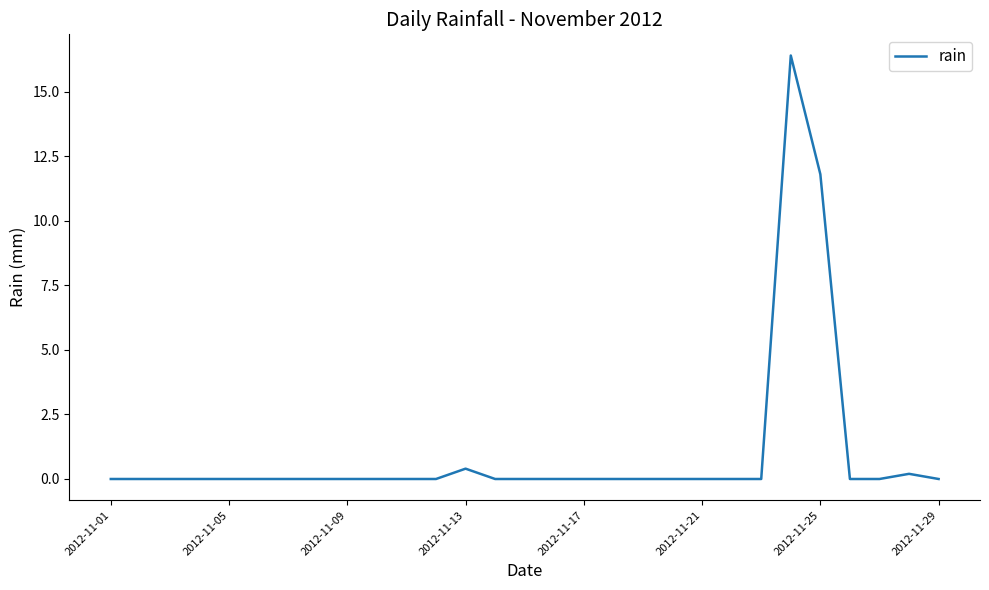

What is the difference between the maximum and minimum values?

16.4